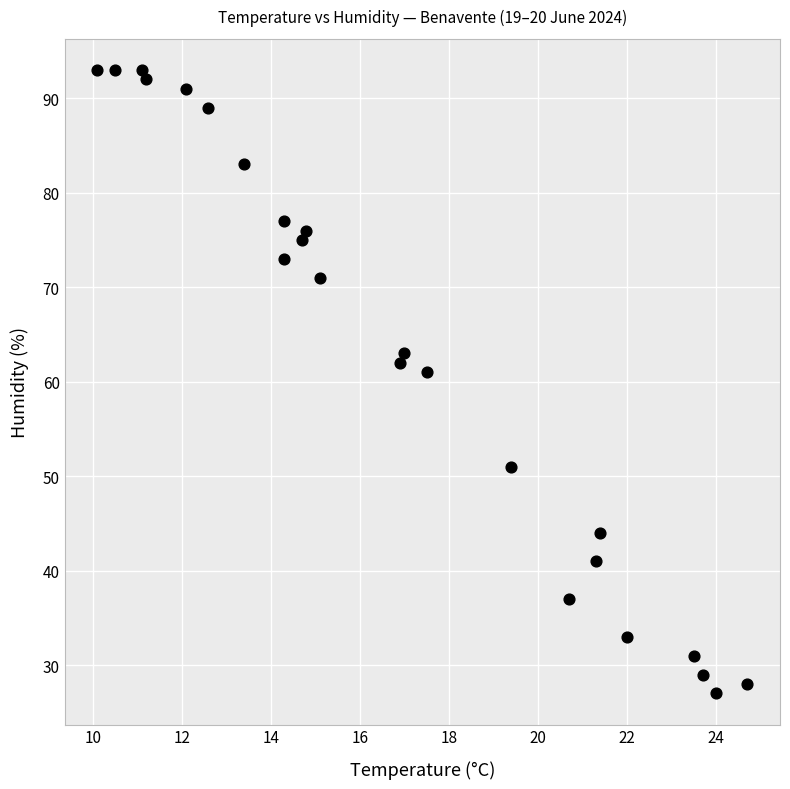

What Y value in the scatter plot is closest to 60?

61